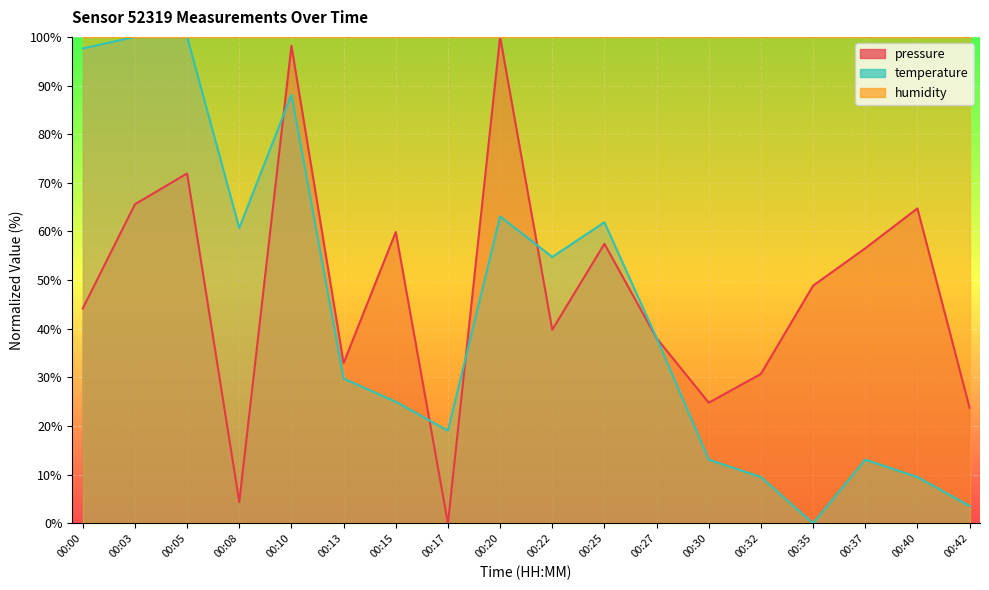

What is the difference between the highest and lowest values at 00:35?

48.9